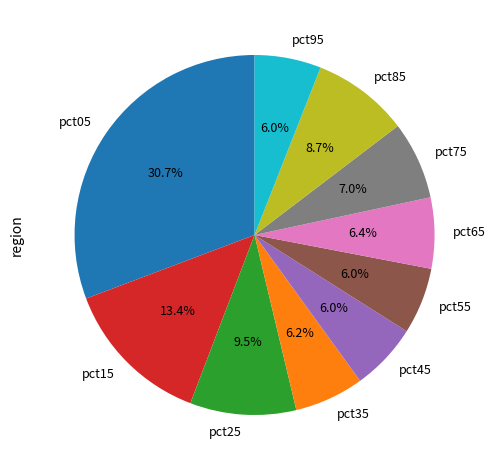

Count the number of slices in the pie.

10